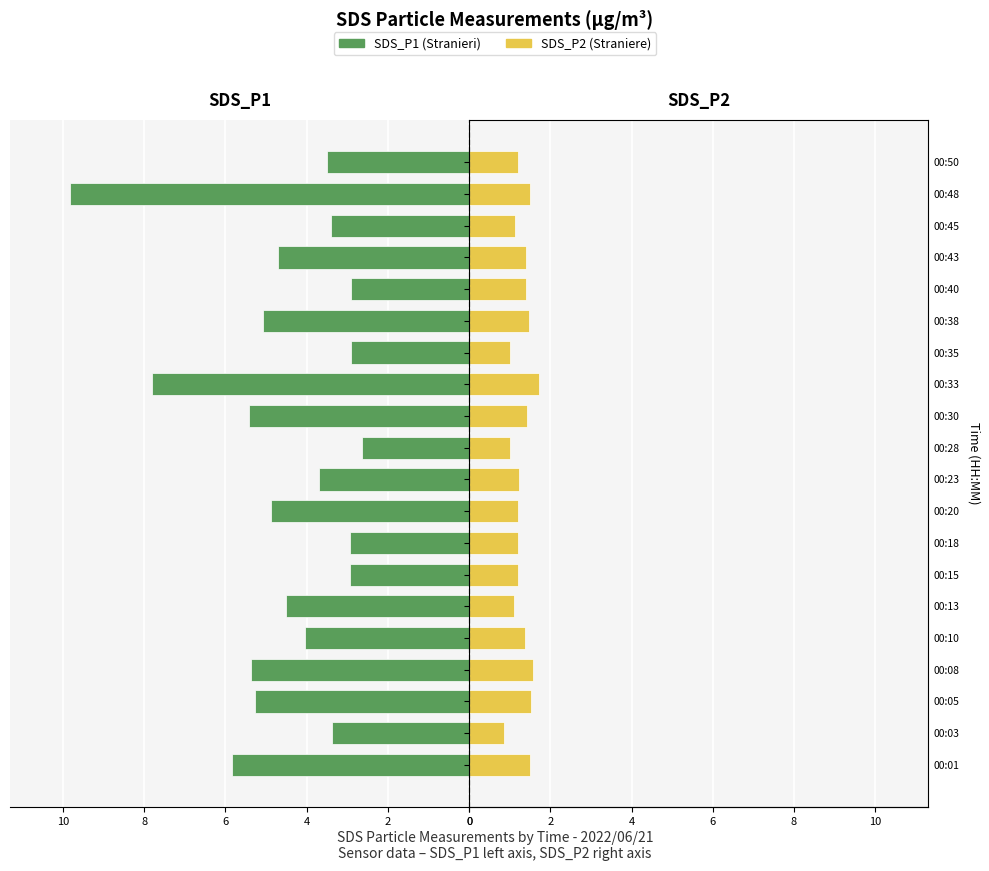

Count the SDS_P2 values in the range 1 to 2.

19